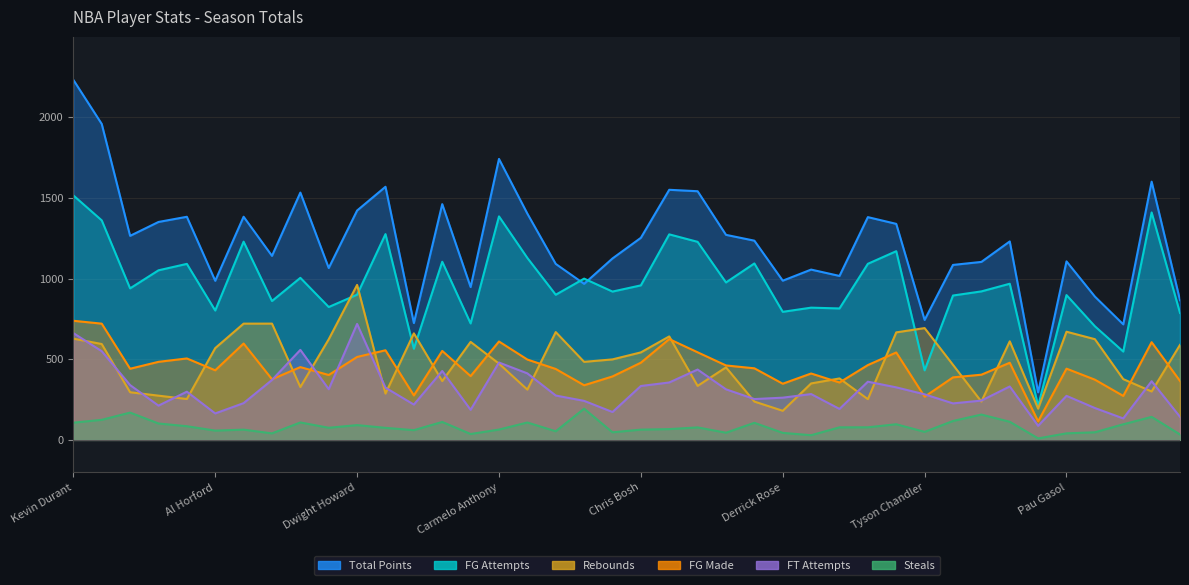

What value does the tReb series have at Dwyane Wade?

364.5